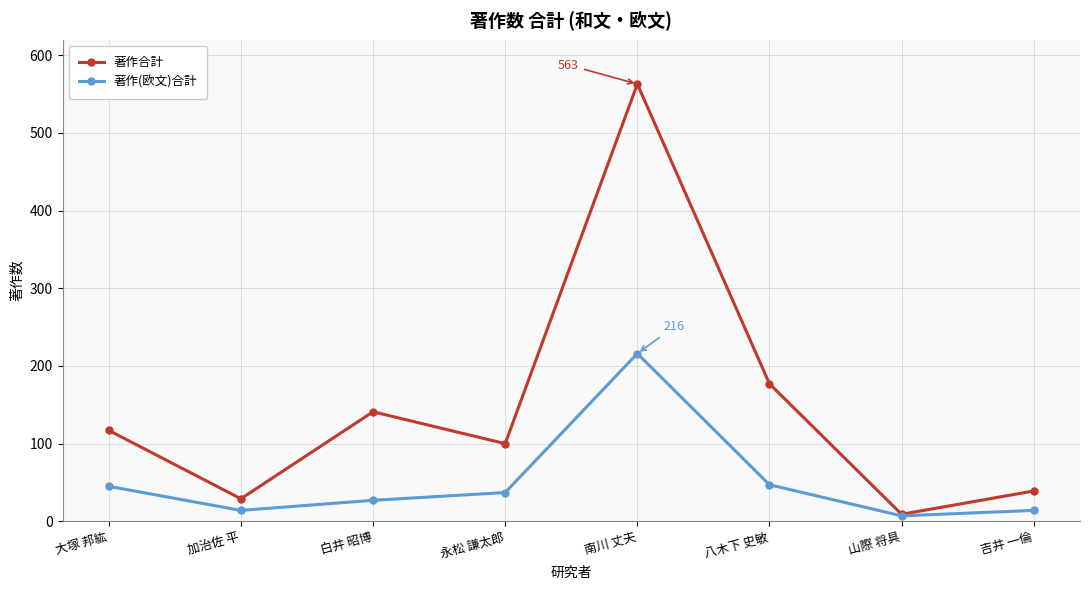

At which category does 著作(欧文)合計 reach its first local peak?

南川 丈夫